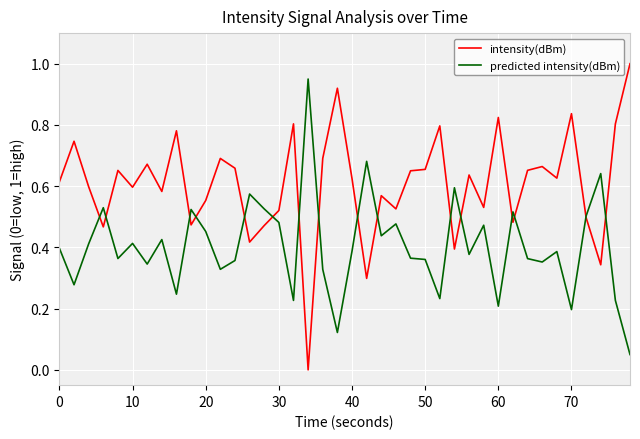

List the series in order of their overall mean, highest first.

intensity(dBm), predicted intensity(dBm)